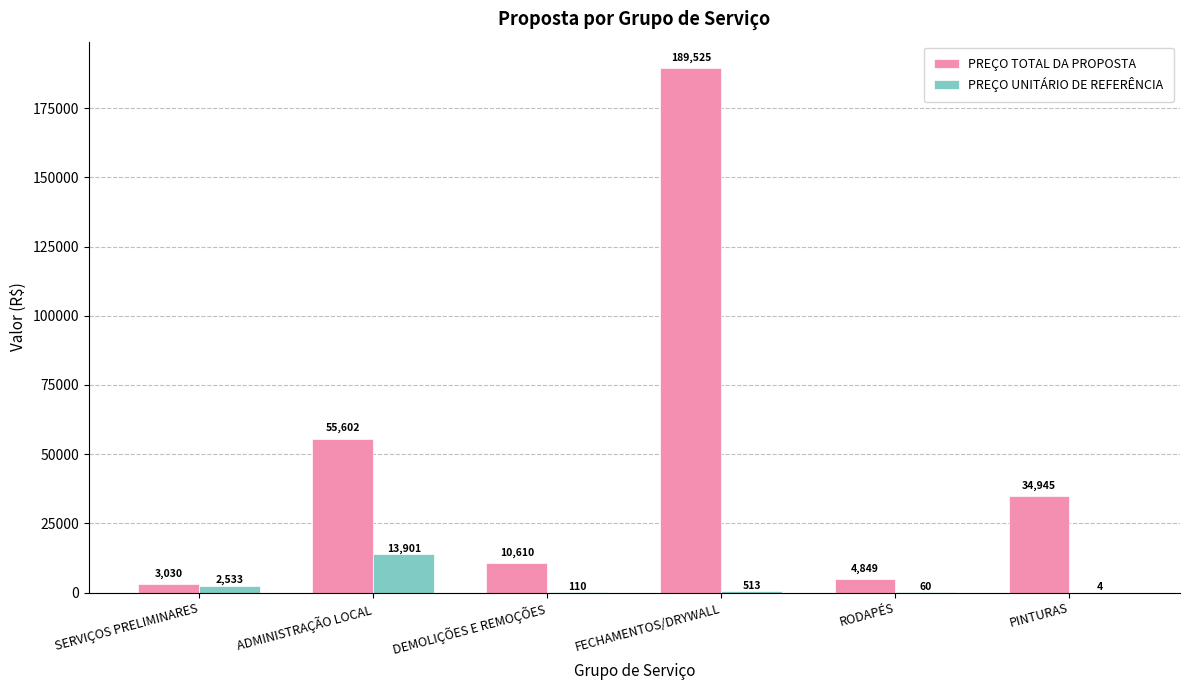

Which category has the highest value across all series?

FECHAMENTOS/DRYWALL